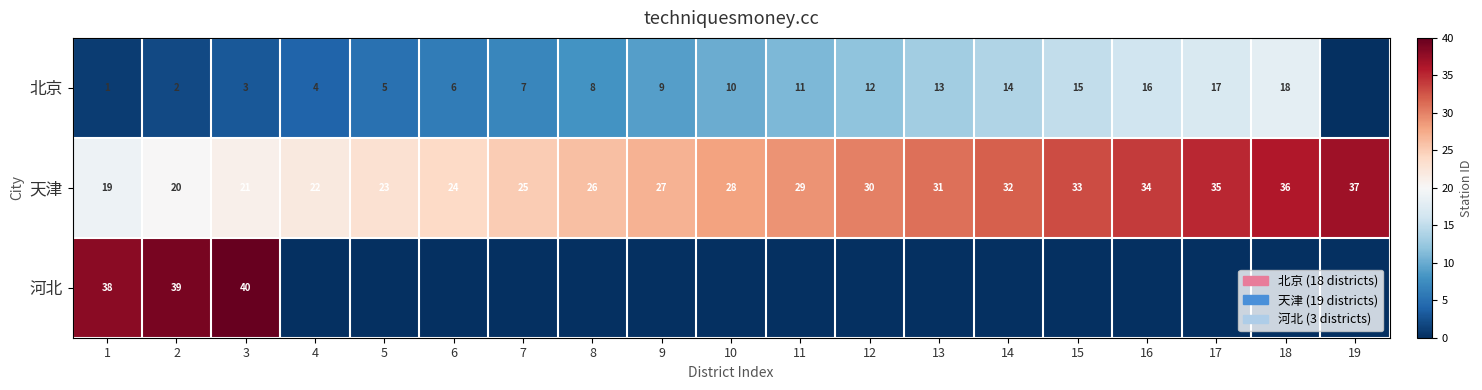

What is the minimum value for 天津?

19